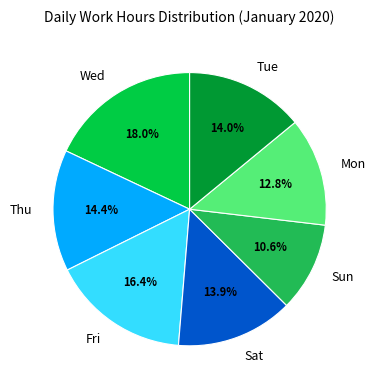

Between Sat and Mon, which is larger?

Sat